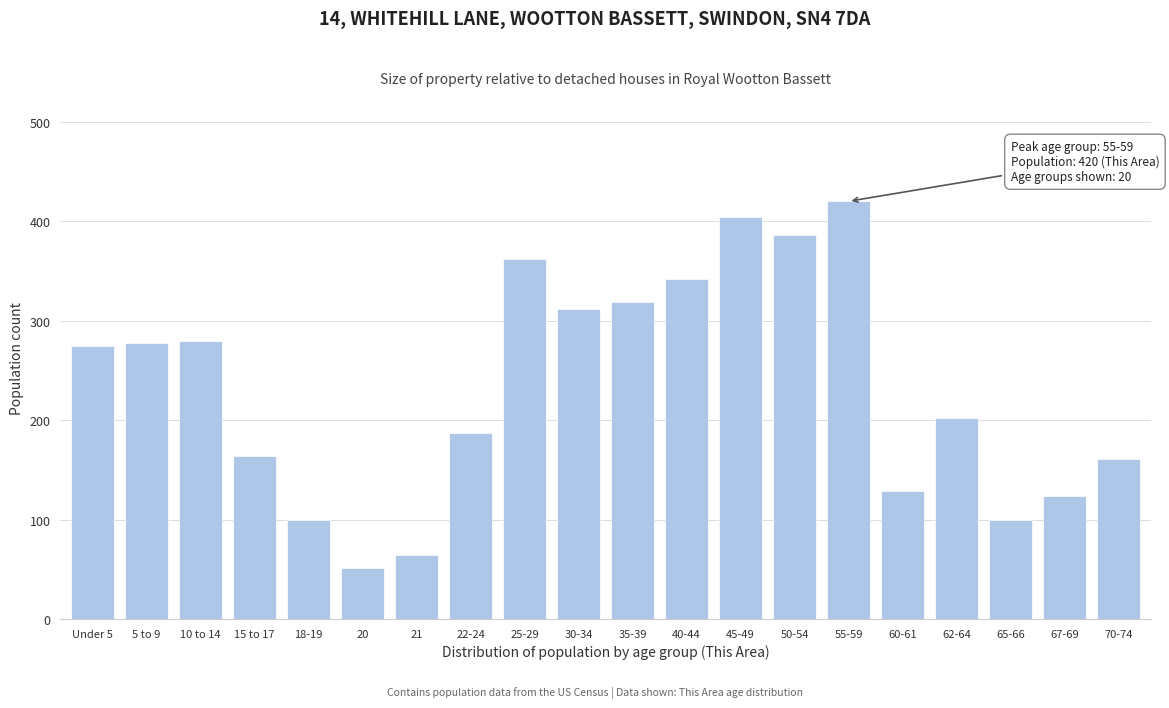

What is the ratio of the value at 40-44 to the value at 18-19?

3.4